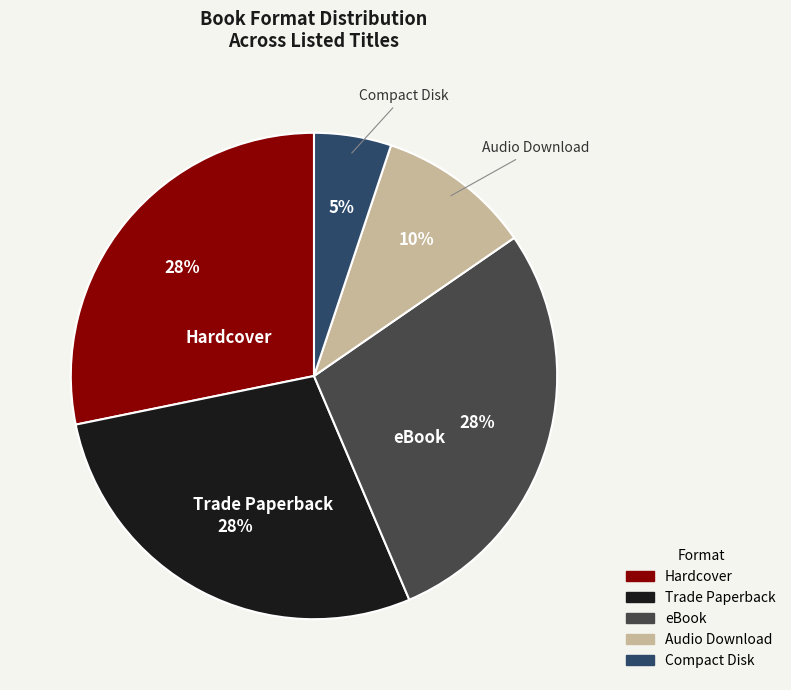

To the nearest percent, what is the difference between the Trade Paperback and Audio Download slice percentages?

18%